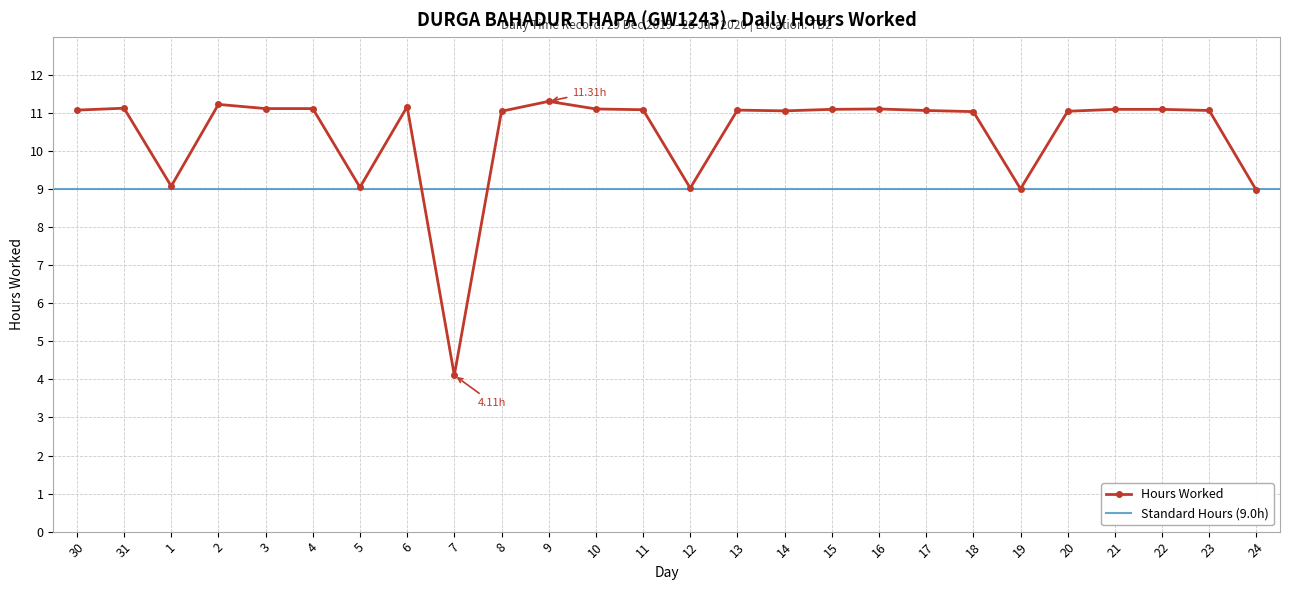

Reading left to right, transcribe all the data shown in this chart.

11.1	11.1	9.1	11.2	11.1	11.1	9.1	11.2	4.1	11.1	11.3	11.1	11.1	9.0	11.1	11.1	11.1	11.1	11.1	11.0	9.0	11.1	11.1	11.1	11.1	9.0